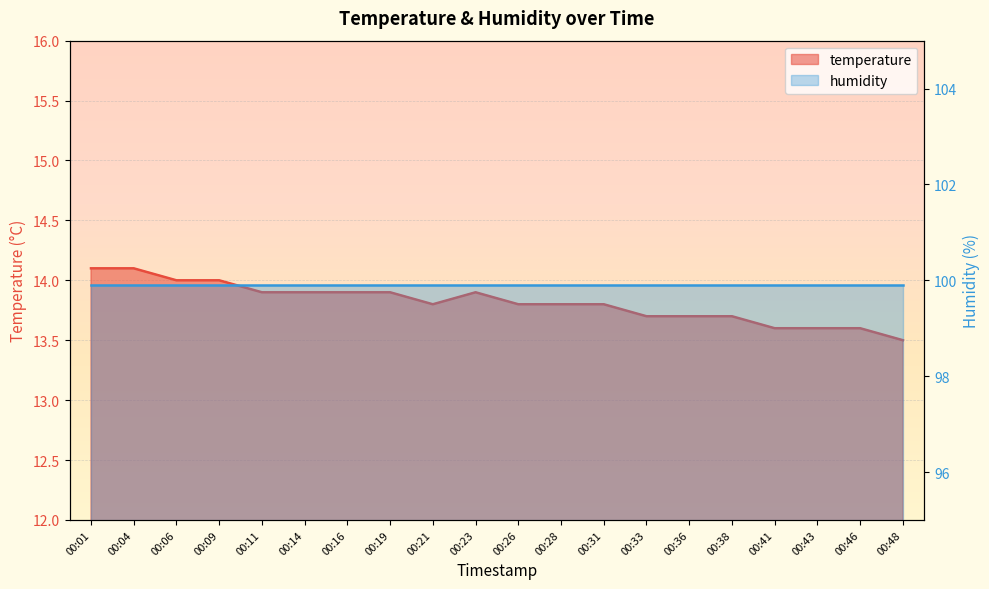

The chart shows a value of 7.1 at 00:41. True or false?

False